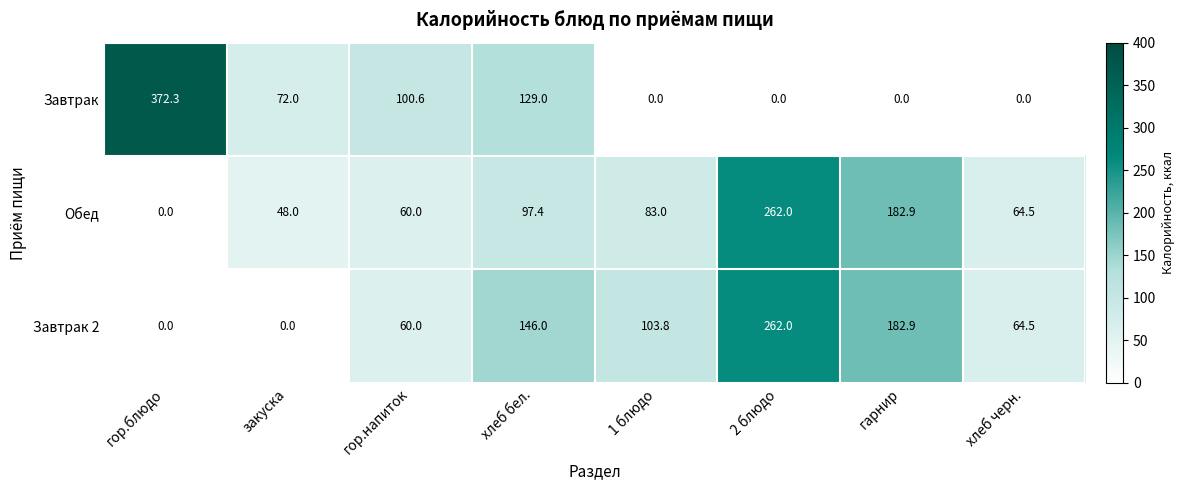

True or false: Обед has a value of 182.9 at гарнир.

True